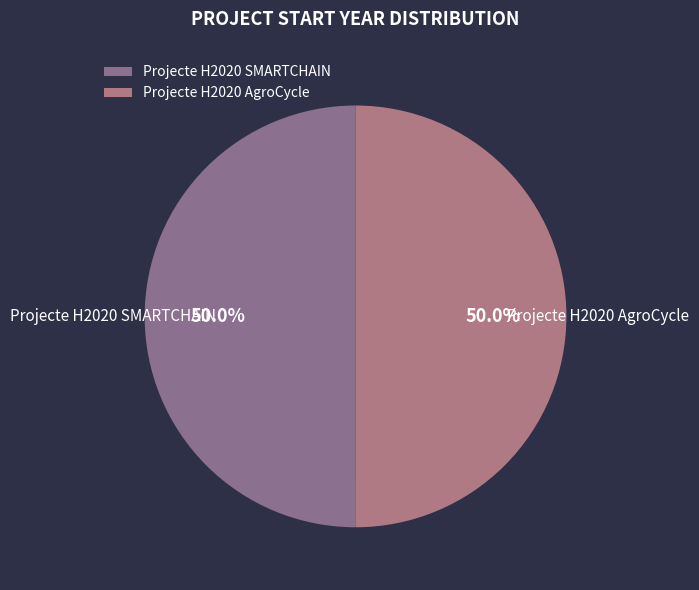

How much of the chart is everything except Projecte H2020 SMARTCHAIN?

50.0%